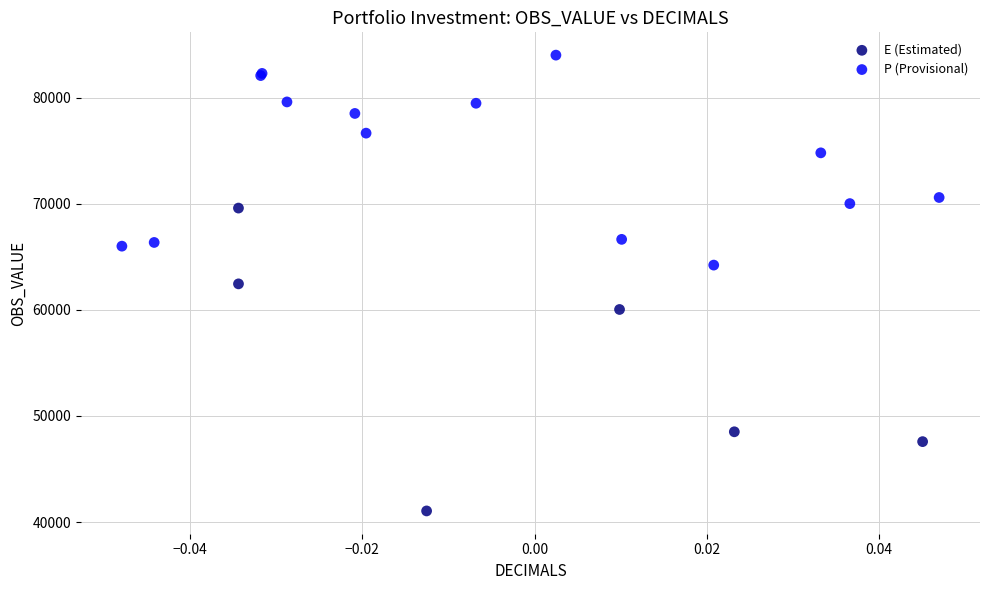

Which series reaches the maximum Y coordinate?

P (Provisional)